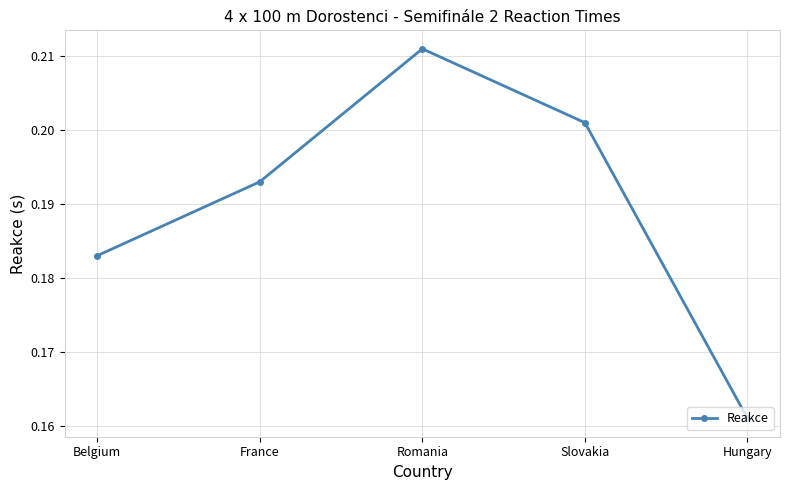

At which label is the value closest to 0?

Hungary